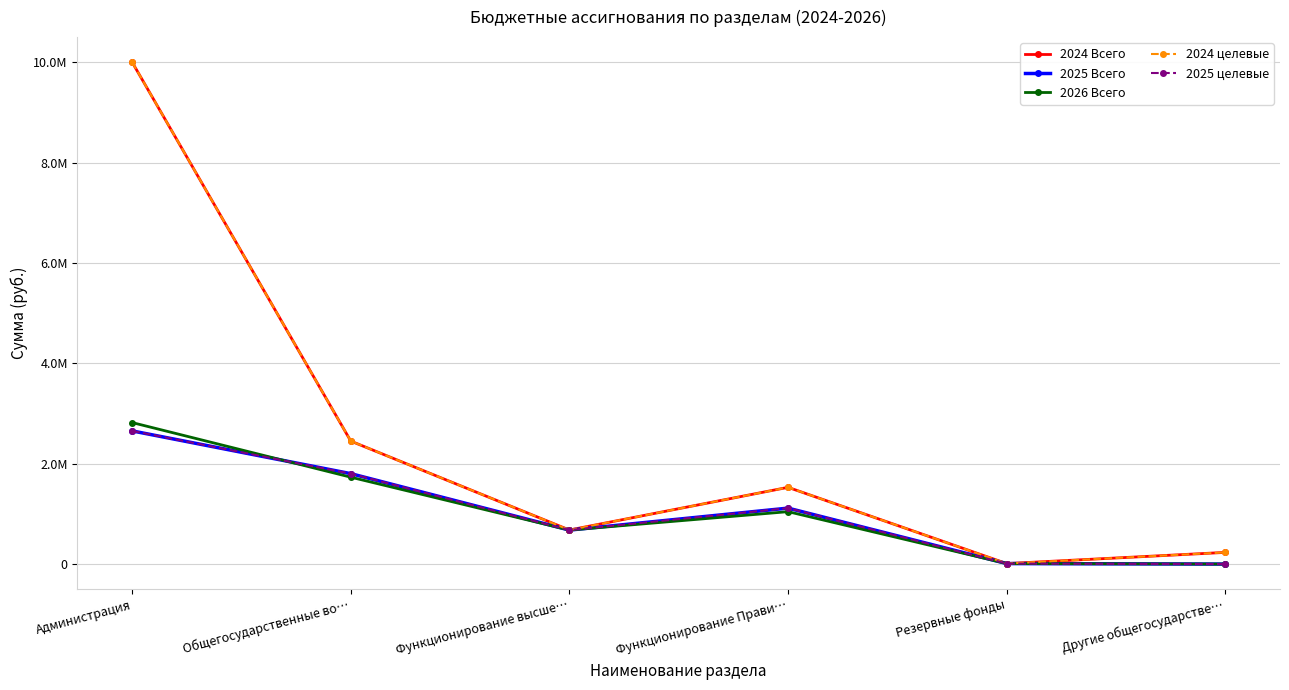

Is this an area chart (filled region under the line)?

No